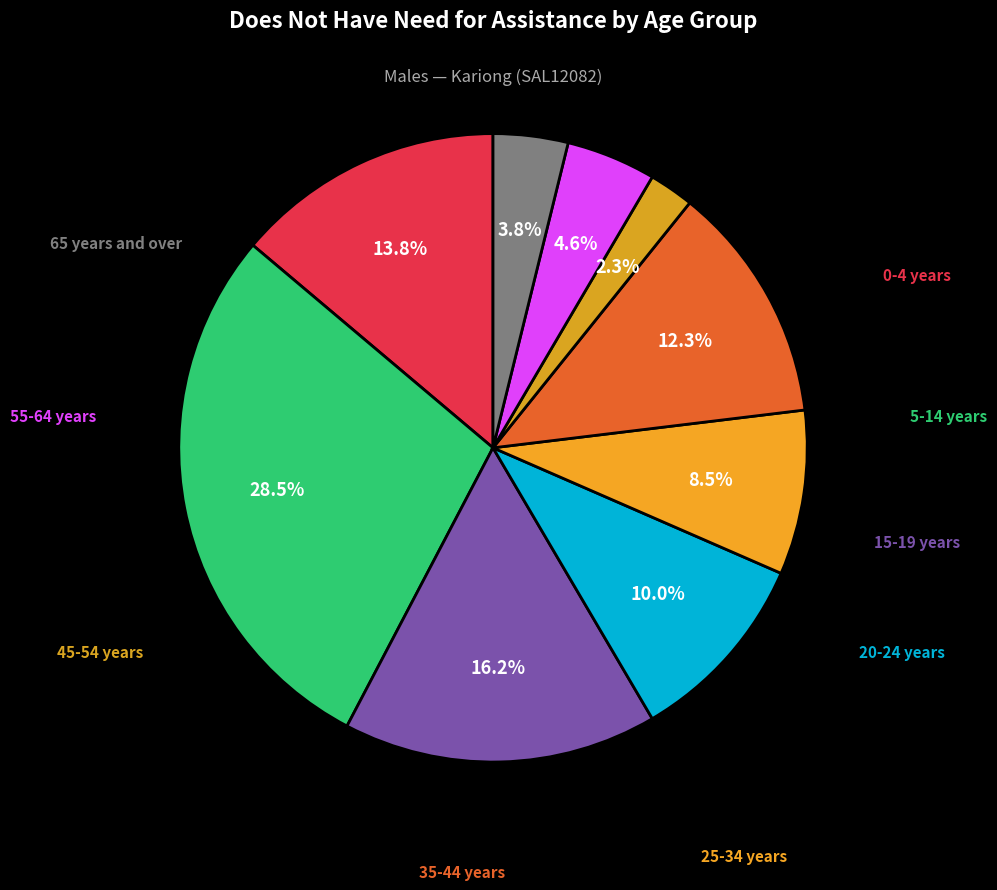

Does any single category account for the majority?

No